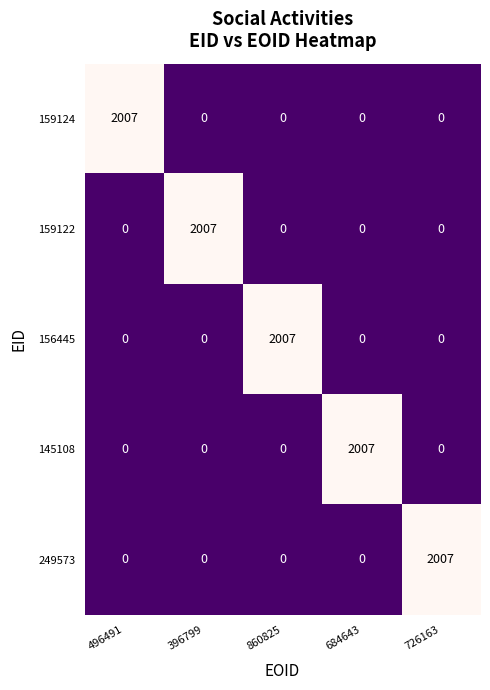

What is the difference between the maximum and second lowest values in the 159122 series?

2007